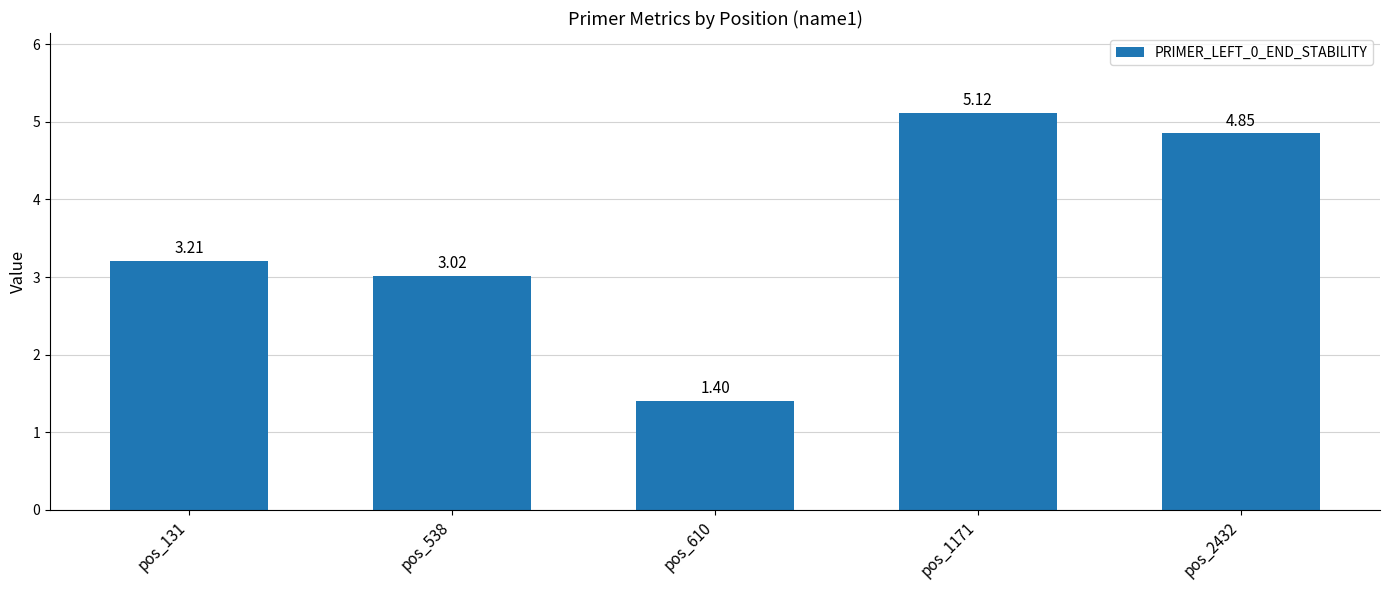

Rank the categories by value from lowest to highest.

pos_610, pos_538, pos_131, pos_2432, pos_1171